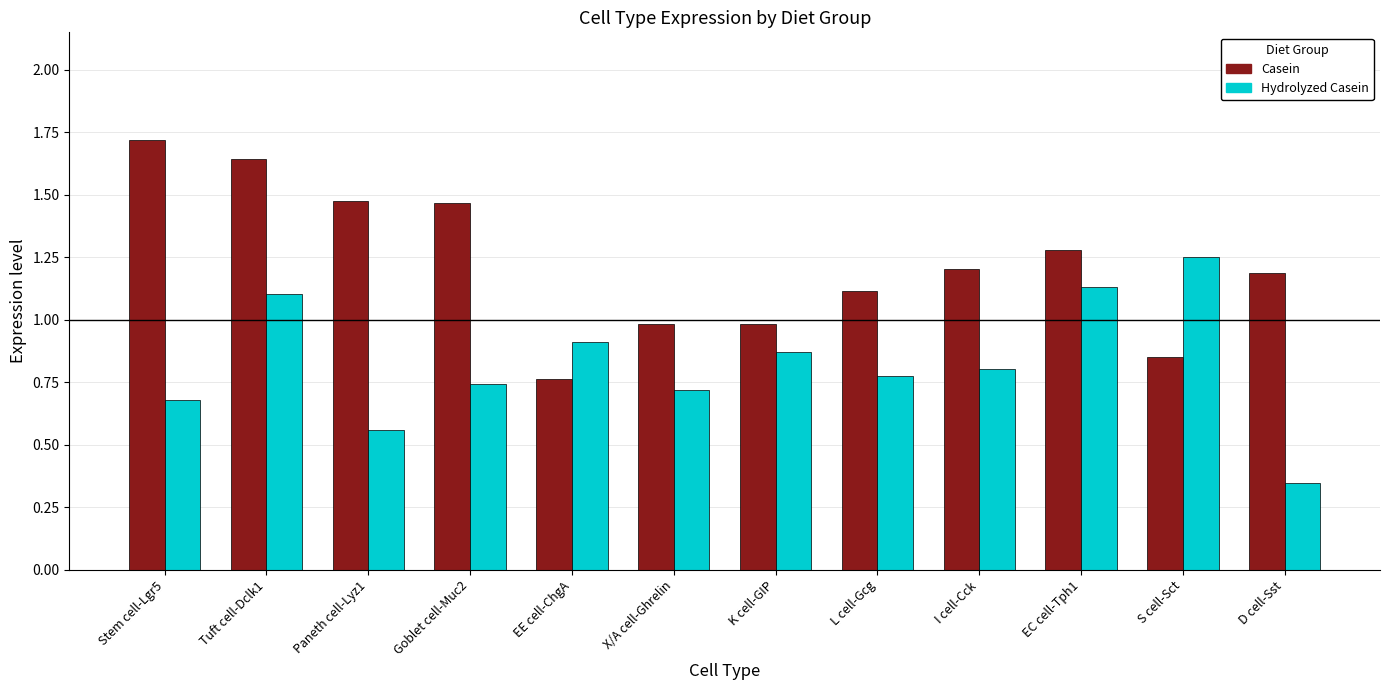

Rank the series by their maximum value, from lowest to highest.

Hydrolyzed Casein, Casein